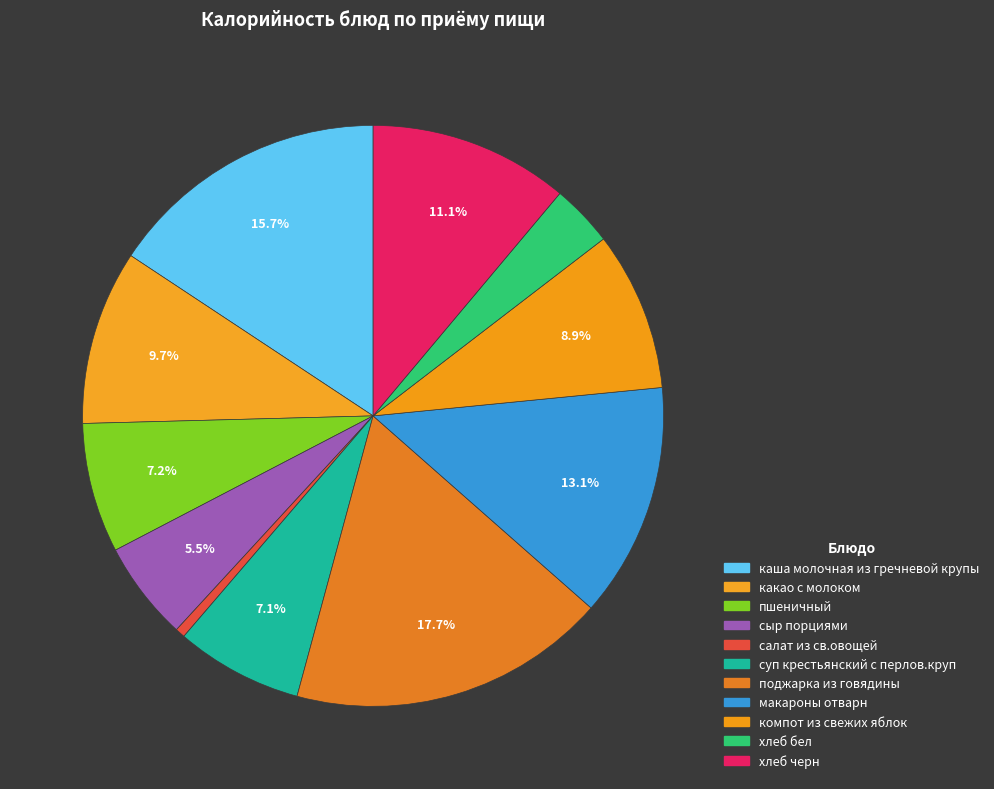

To the nearest percent, what is the combined percentage of компот из свежих яблок and хлеб черн?

20%